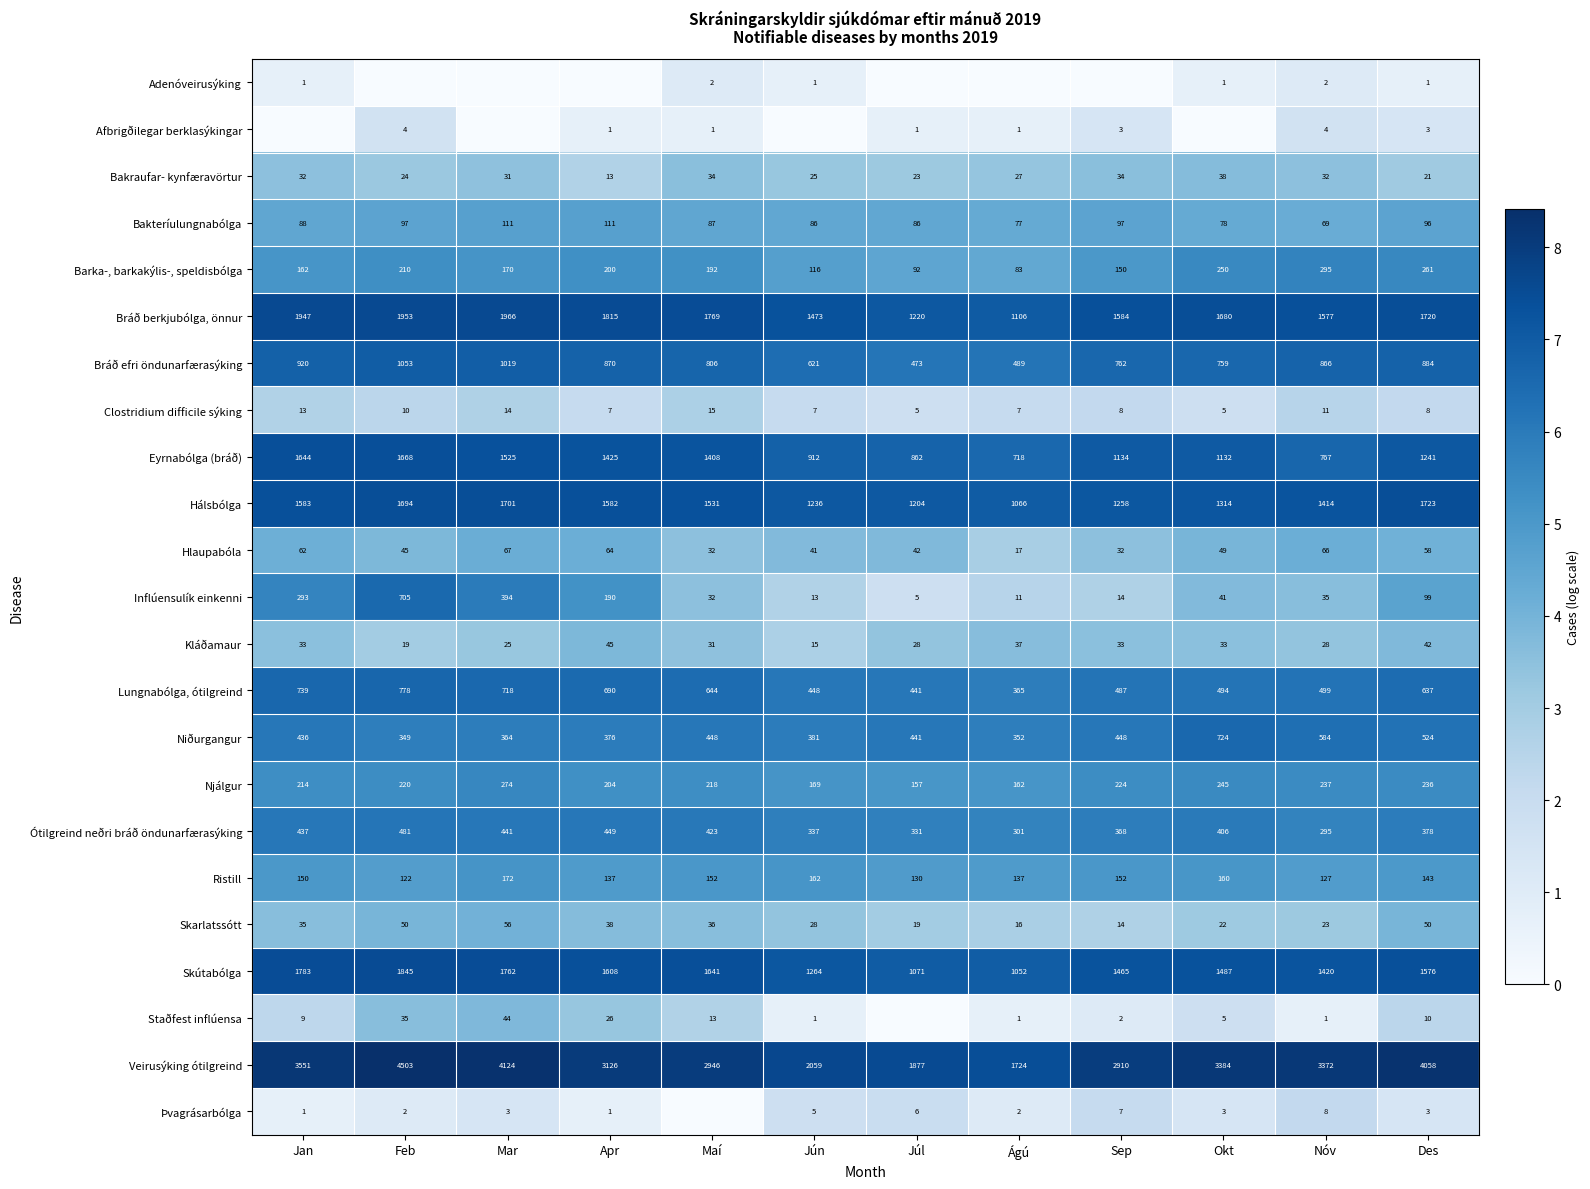

How many series are shown in this chart?

23